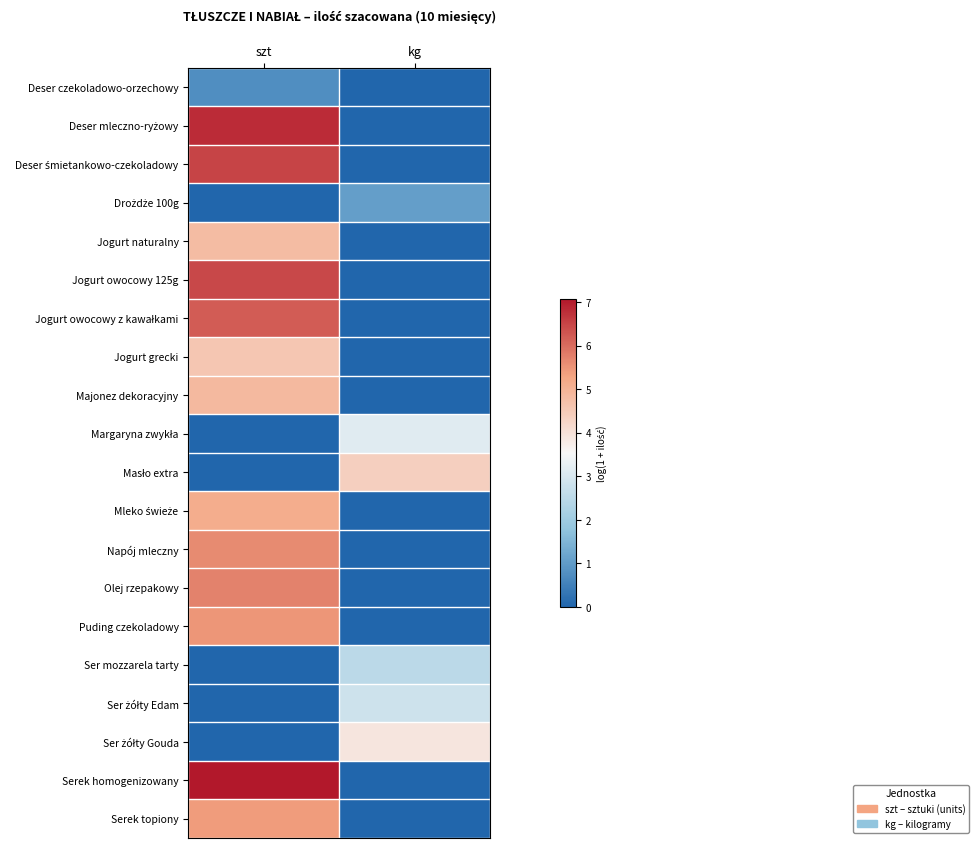

At how many categories does at least one series exceed 6?

1